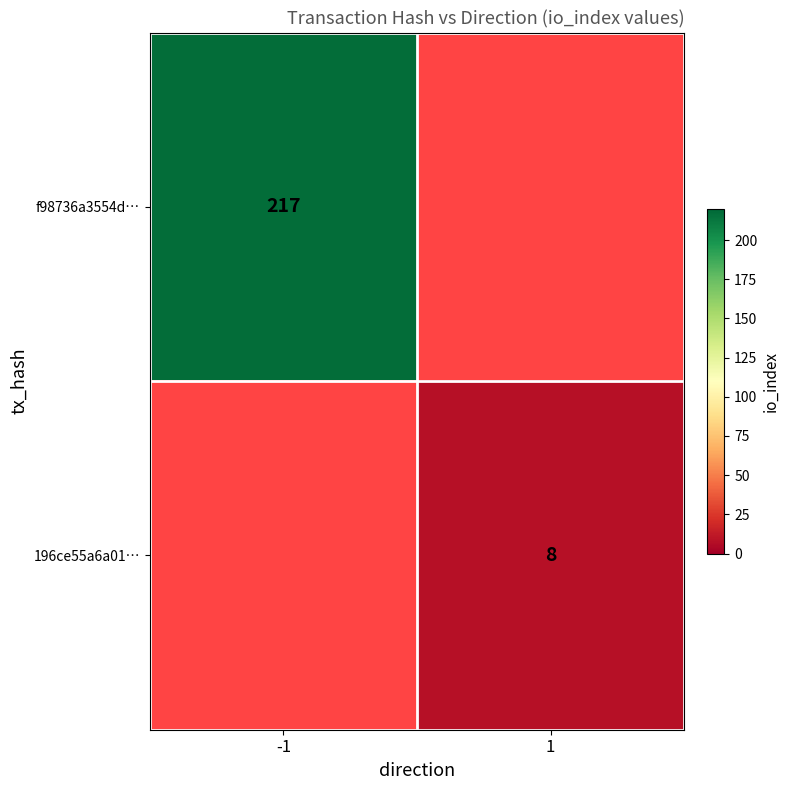

The 196ce55a6a01… series shows 8 at 1. True or false?

True